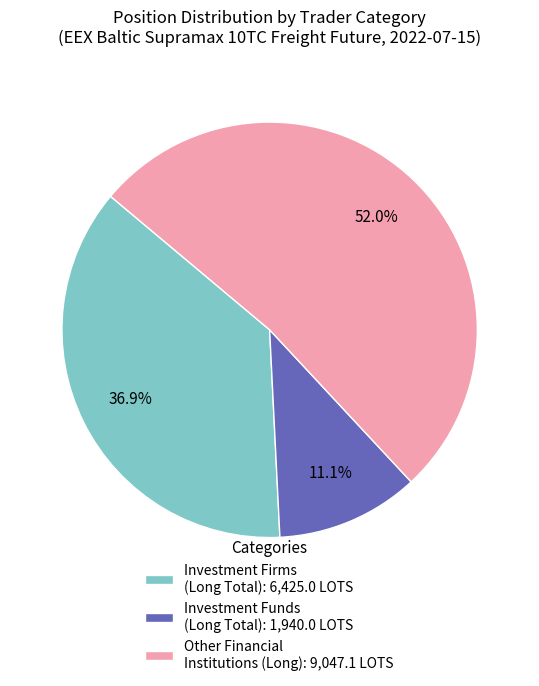

Which slice is the smallest?

Investment Funds (Long Total): 1,940.0 LOTS